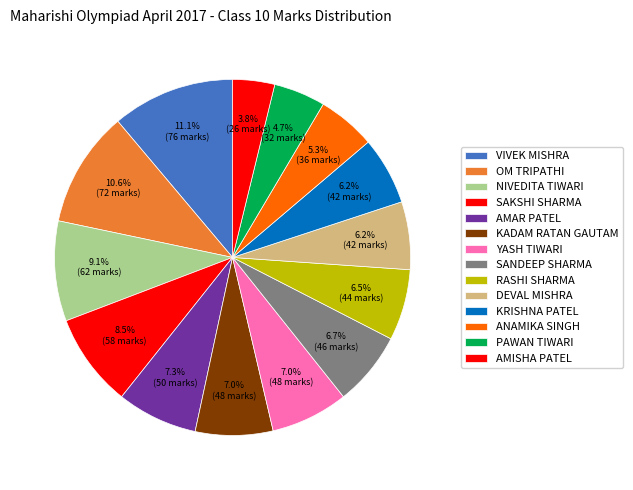

How many slices are in this pie chart?

14